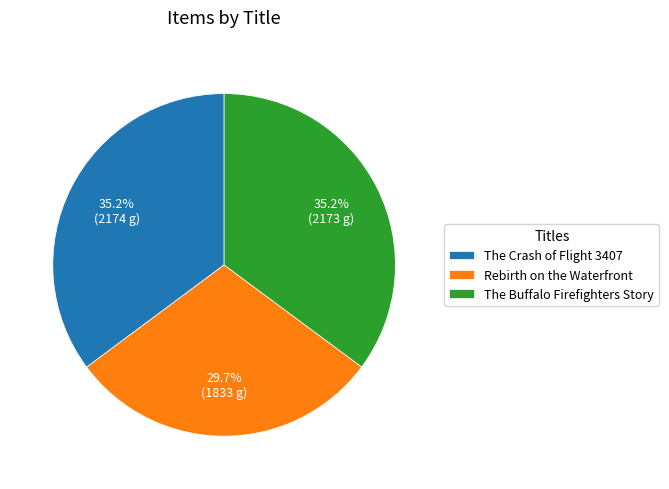

How many slices are in this pie chart?

3